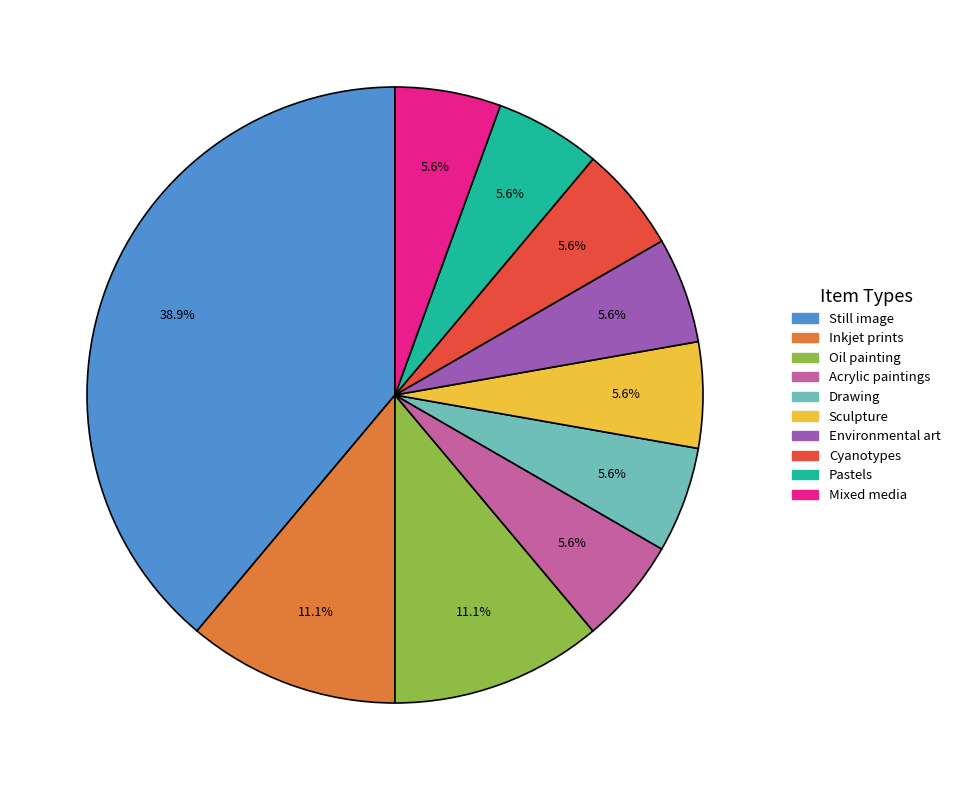

How many slices are in this pie chart?

10